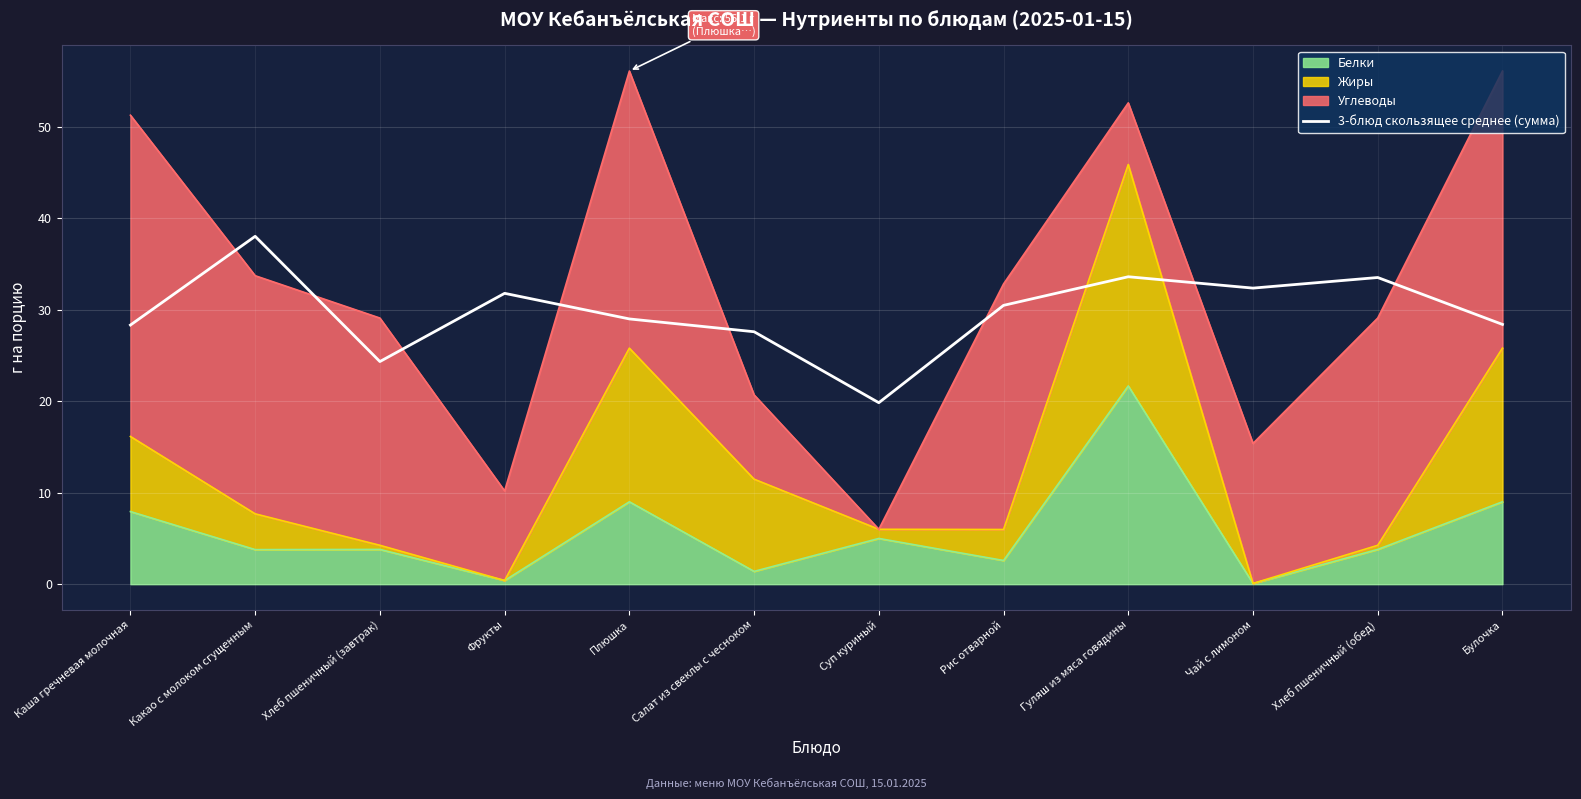

The chart shows a value of 6.6 at Рис отварной. True or false?

False